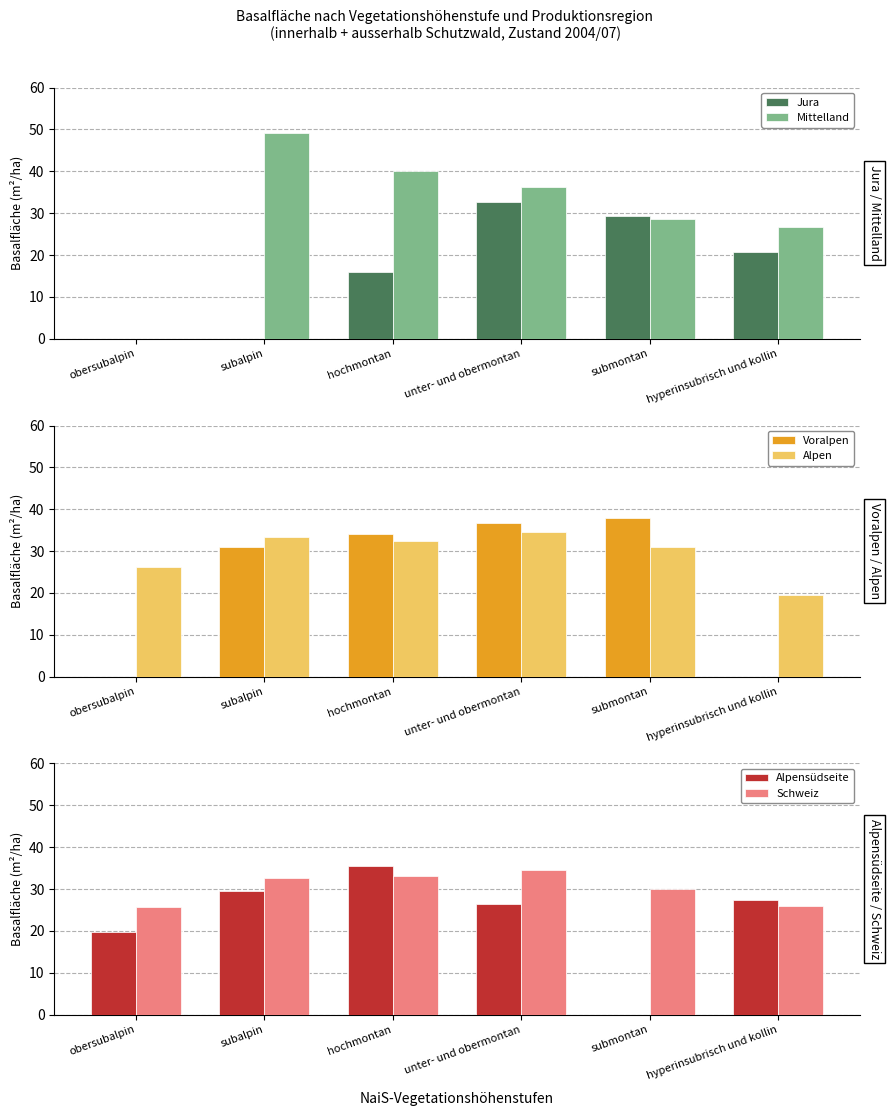

Which series changed the most between hochmontan and unter- und obermontan?

Jura